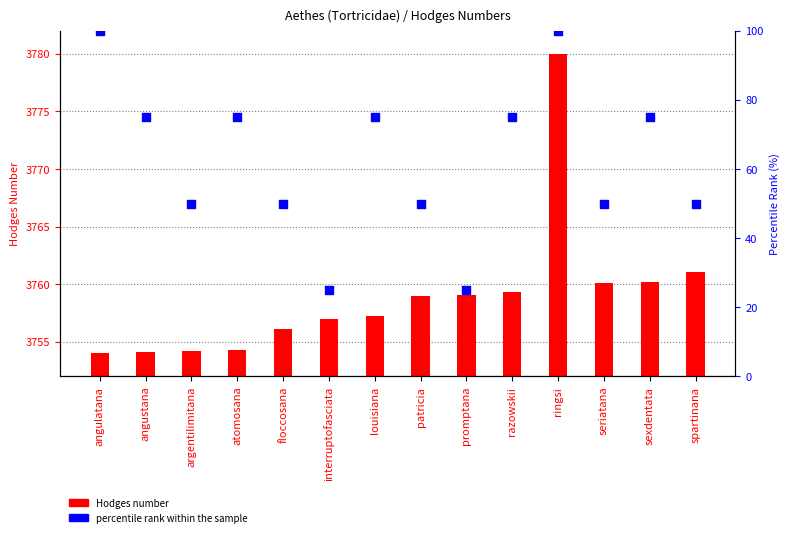

Which series has the largest Y range (max minus min)?

percentile rank within the sample